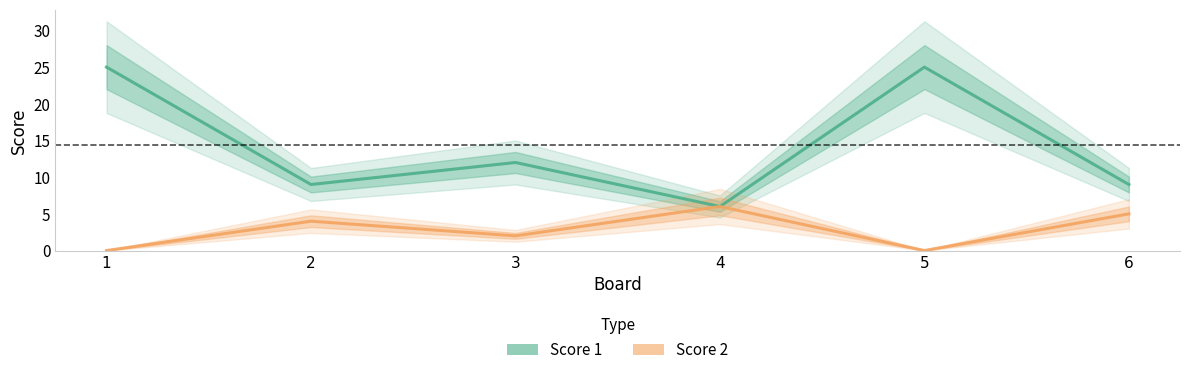

How many positive values does the Score 2 series have?

4